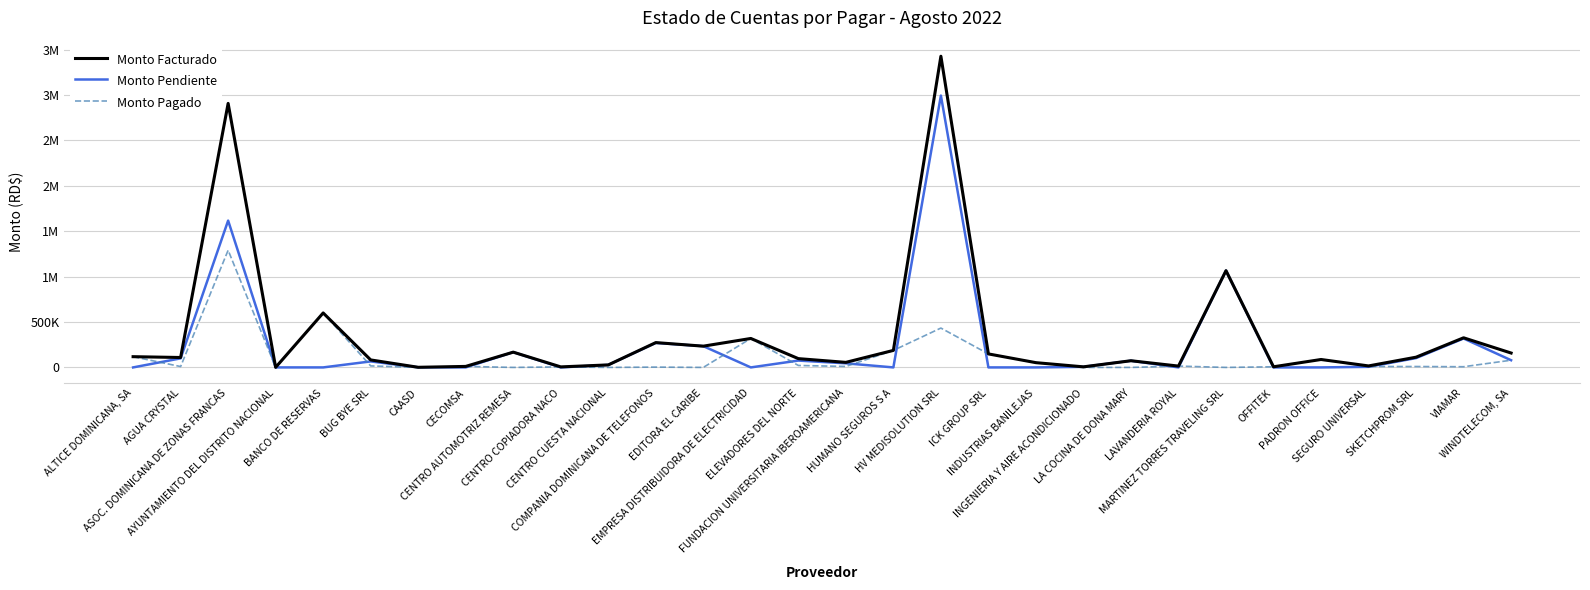

What position from the right is CAASD?

24